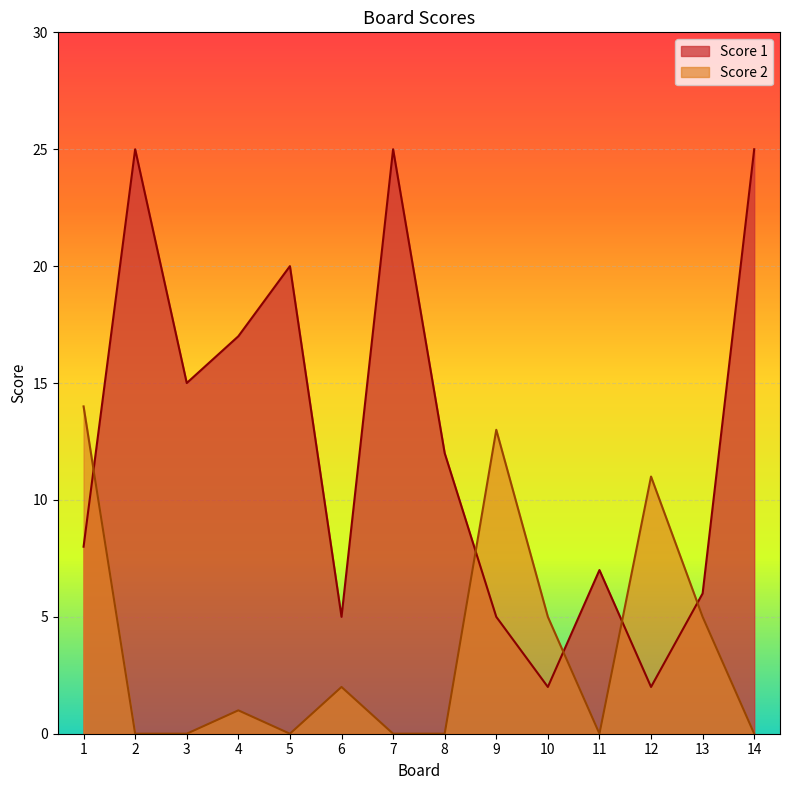

At which category is the sum across all series the highest?

2